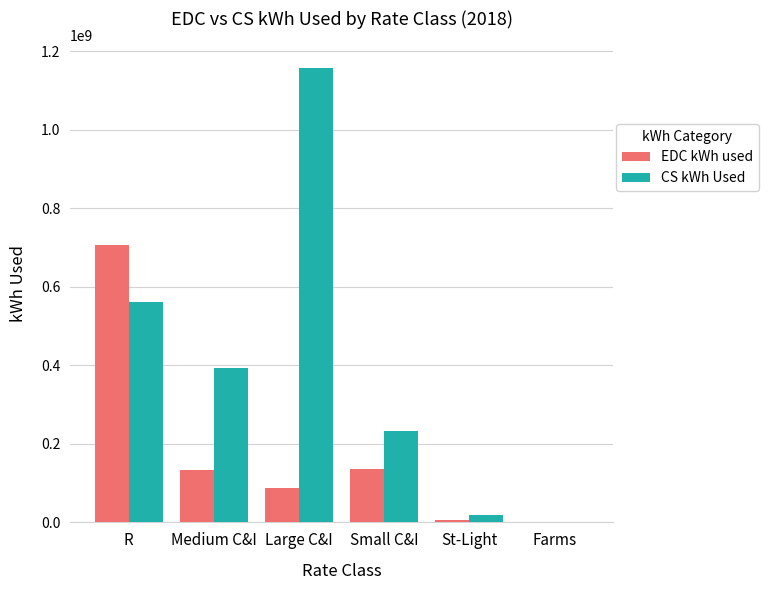

How many data points in CS kWh Used are above 393535239?

3